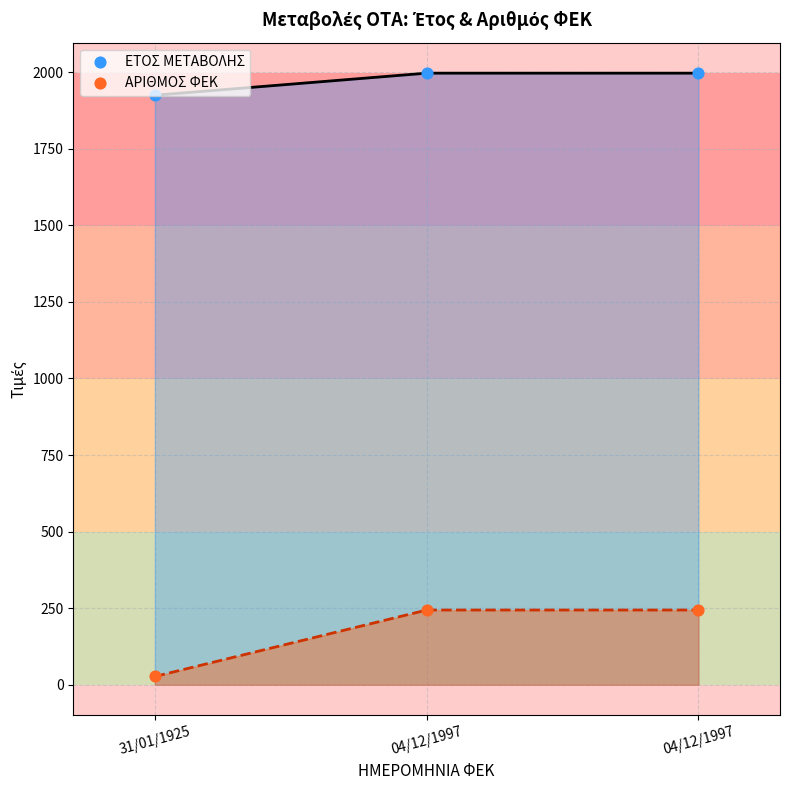

Which series contains the lowest Y value?

ΑΡΙΘΜΟΣ ΦΕΚ